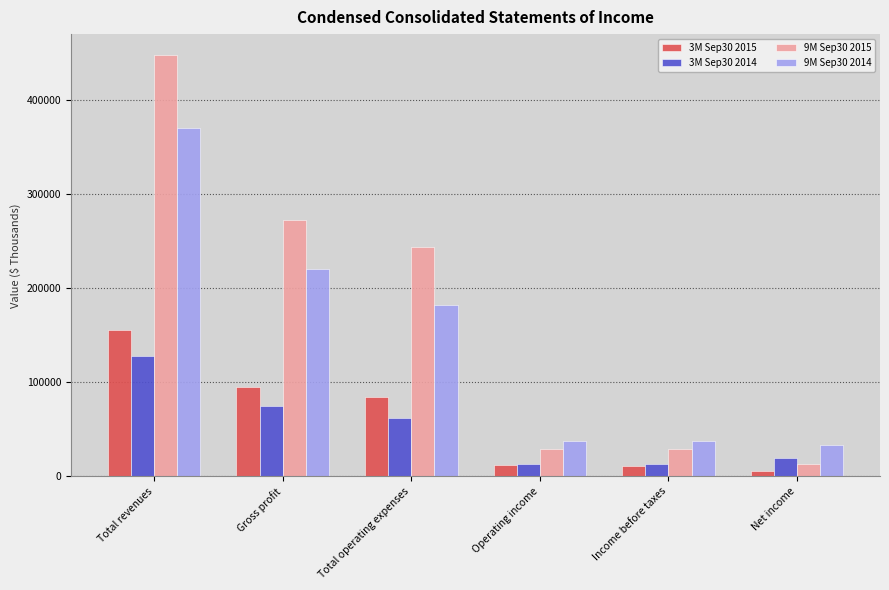

How many distinct data groups are displayed?

4